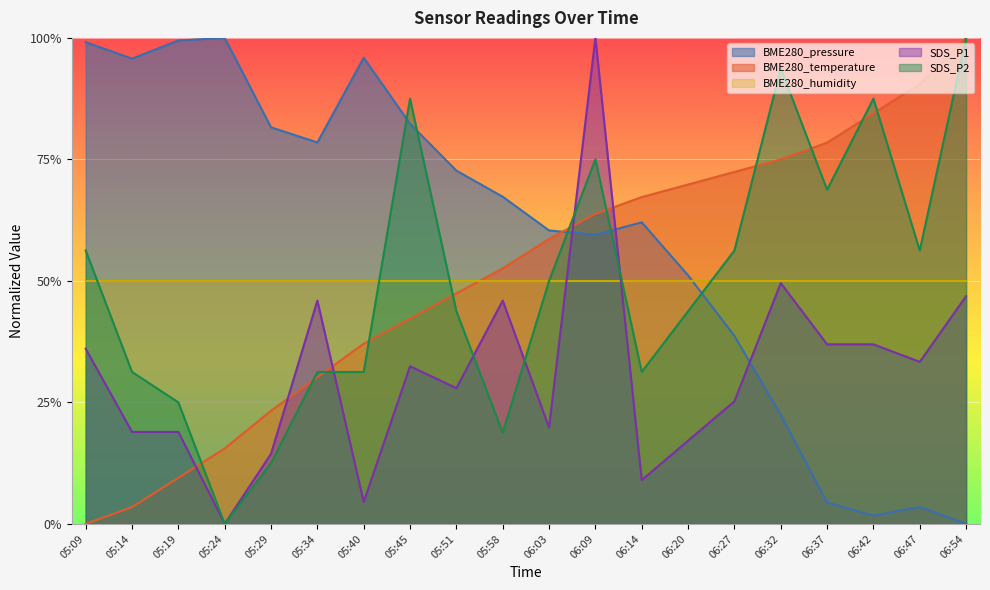

After their last crossing, which series has the higher values: SDS_P2 or BME280_pressure?

SDS_P2